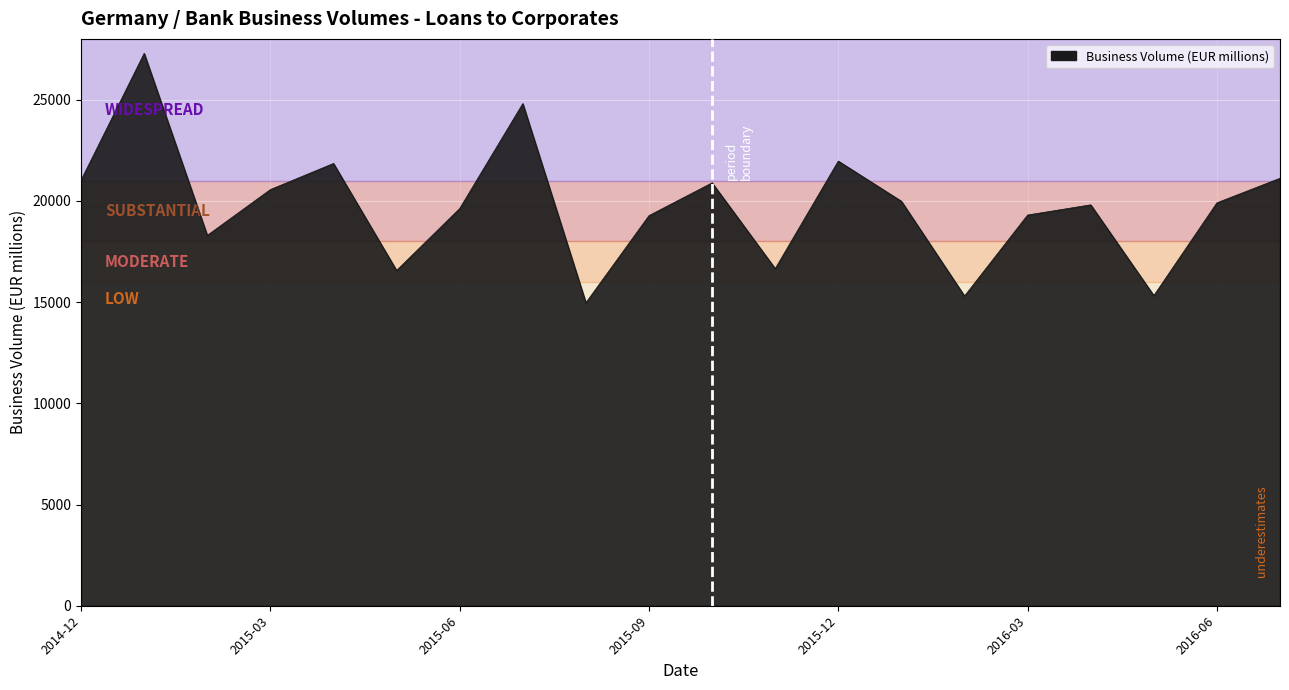

Does the chart display data point markers on the line(s)?

No